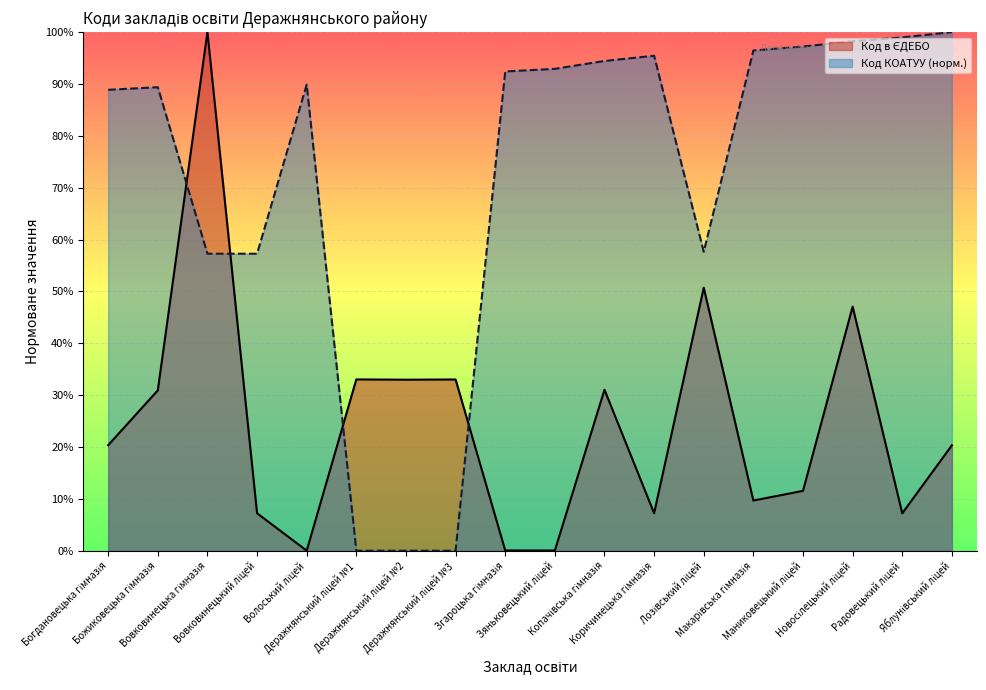

List the series in order of their peak value, lowest first.

Код в ЄДЕБО, Код КОАТУУ